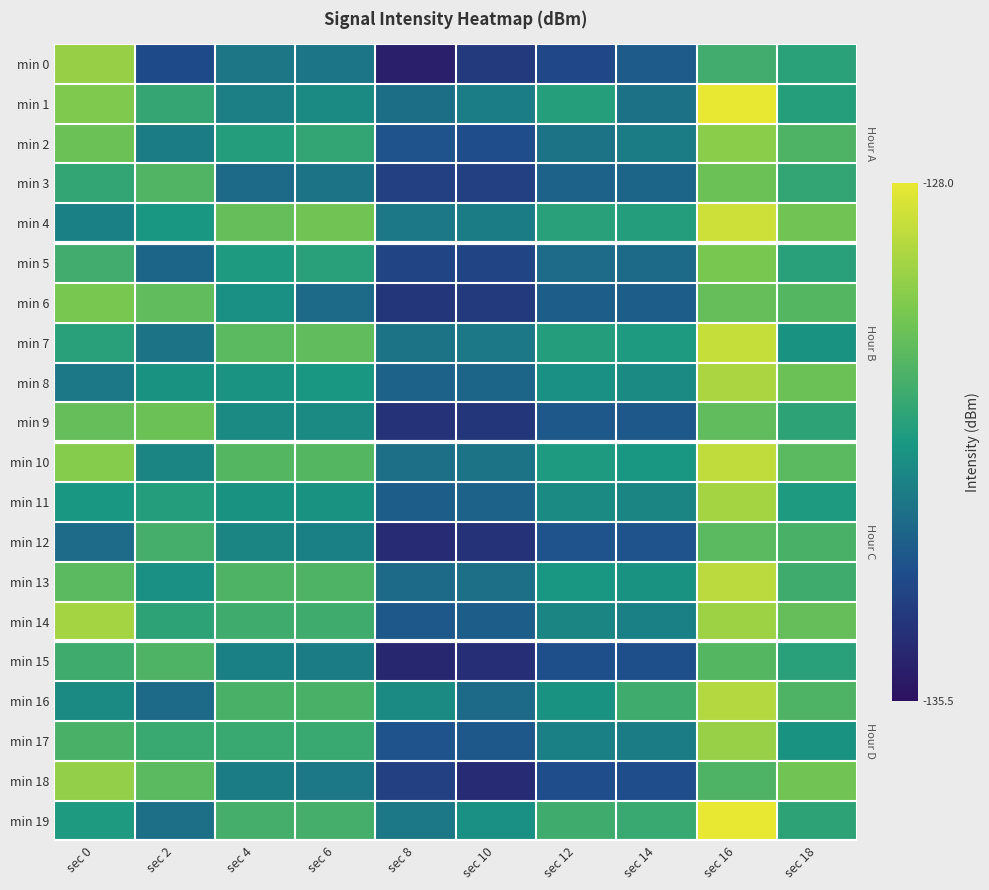

Reading right to left, list all the values displayed in this chart.

min 0: sec 18=-131.4	sec 16=-131.0	sec 14=-133.3	sec 12=-133.8	sec 10=-134.2	sec 8=-135.0	sec 6=-132.7	sec 4=-132.6	sec 2=-133.7	sec 0=-129.4
min 1: sec 18=-131.5	sec 16=-128.0	sec 14=-132.7	sec 12=-131.5	sec 10=-132.4	sec 8=-132.8	sec 6=-132.1	sec 4=-132.4	sec 2=-131.2	sec 0=-129.8
min 2: sec 18=-130.7	sec 16=-129.6	sec 14=-132.5	sec 12=-132.7	sec 10=-133.7	sec 8=-133.5	sec 6=-131.2	sec 4=-131.6	sec 2=-132.5	sec 0=-130.1
min 3: sec 18=-131.2	sec 16=-130.1	sec 14=-133.0	sec 12=-133.1	sec 10=-134.0	sec 8=-134.0	sec 6=-132.7	sec 4=-132.9	sec 2=-130.7	sec 0=-131.2
min 4: sec 18=-130.0	sec 16=-128.5	sec 14=-131.6	sec 12=-131.5	sec 10=-132.5	sec 8=-132.6	sec 6=-130.0	sec 4=-130.2	sec 2=-131.8	sec 0=-132.3
min 5: sec 18=-131.5	sec 16=-129.9	sec 14=-132.9	sec 12=-132.9	sec 10=-133.9	sec 8=-133.9	sec 6=-131.5	sec 4=-131.7	sec 2=-133.0	sec 0=-131.0
min 6: sec 18=-130.6	sec 16=-130.2	sec 14=-133.2	sec 12=-133.2	sec 10=-134.2	sec 8=-134.3	sec 6=-132.9	sec 4=-132.0	sec 2=-130.3	sec 0=-129.9
min 7: sec 18=-131.9	sec 16=-128.6	sec 14=-131.7	sec 12=-131.6	sec 10=-132.6	sec 8=-132.7	sec 6=-130.3	sec 4=-130.5	sec 2=-132.7	sec 0=-131.5
min 8: sec 18=-130.1	sec 16=-129.0	sec 14=-132.1	sec 12=-132.0	sec 10=-133.0	sec 8=-133.1	sec 6=-131.8	sec 4=-131.9	sec 2=-131.9	sec 0=-132.6
min 9: sec 18=-131.3	sec 16=-130.3	sec 14=-133.3	sec 12=-133.3	sec 10=-134.3	sec 8=-134.5	sec 6=-132.1	sec 4=-132.1	sec 2=-130.1	sec 0=-130.2
min 10: sec 18=-130.5	sec 16=-128.7	sec 14=-131.8	sec 12=-131.7	sec 10=-132.7	sec 8=-132.8	sec 6=-130.6	sec 4=-130.6	sec 2=-132.2	sec 0=-129.7
min 11: sec 18=-131.7	sec 16=-129.1	sec 14=-132.2	sec 12=-132.1	sec 10=-133.1	sec 8=-133.2	sec 6=-131.9	sec 4=-131.9	sec 2=-131.6	sec 0=-131.8
min 12: sec 18=-130.8	sec 16=-130.5	sec 14=-133.5	sec 12=-133.5	sec 10=-134.5	sec 8=-134.7	sec 6=-132.3	sec 4=-132.2	sec 2=-130.9	sec 0=-132.9
min 13: sec 18=-131.0	sec 16=-128.8	sec 14=-131.9	sec 12=-131.8	sec 10=-132.8	sec 8=-132.9	sec 6=-130.7	sec 4=-130.7	sec 2=-132.0	sec 0=-130.5
min 14: sec 18=-130.2	sec 16=-129.2	sec 14=-132.3	sec 12=-132.2	sec 10=-133.2	sec 8=-133.3	sec 6=-131.0	sec 4=-131.0	sec 2=-131.3	sec 0=-129.1
min 15: sec 18=-131.5	sec 16=-130.6	sec 14=-133.6	sec 12=-133.6	sec 10=-134.6	sec 8=-134.8	sec 6=-132.5	sec 4=-132.3	sec 2=-130.7	sec 0=-131.0
min 16: sec 18=-130.7	sec 16=-128.9	sec 14=-131.0	sec 12=-131.9	sec 10=-132.9	sec 8=-132.1	sec 6=-130.8	sec 4=-130.8	sec 2=-132.9	sec 0=-132.1
min 17: sec 18=-131.9	sec 16=-129.3	sec 14=-132.5	sec 12=-132.3	sec 10=-133.3	sec 8=-133.5	sec 6=-131.1	sec 4=-131.1	sec 2=-131.1	sec 0=-130.8
min 18: sec 18=-130.0	sec 16=-130.7	sec 14=-133.7	sec 12=-133.7	sec 10=-134.7	sec 8=-134.0	sec 6=-132.6	sec 4=-132.5	sec 2=-130.5	sec 0=-129.4
min 19: sec 18=-131.3	sec 16=-128.0	sec 14=-131.1	sec 12=-131.0	sec 10=-132.0	sec 8=-132.6	sec 6=-130.9	sec 4=-130.9	sec 2=-132.8	sec 0=-131.7